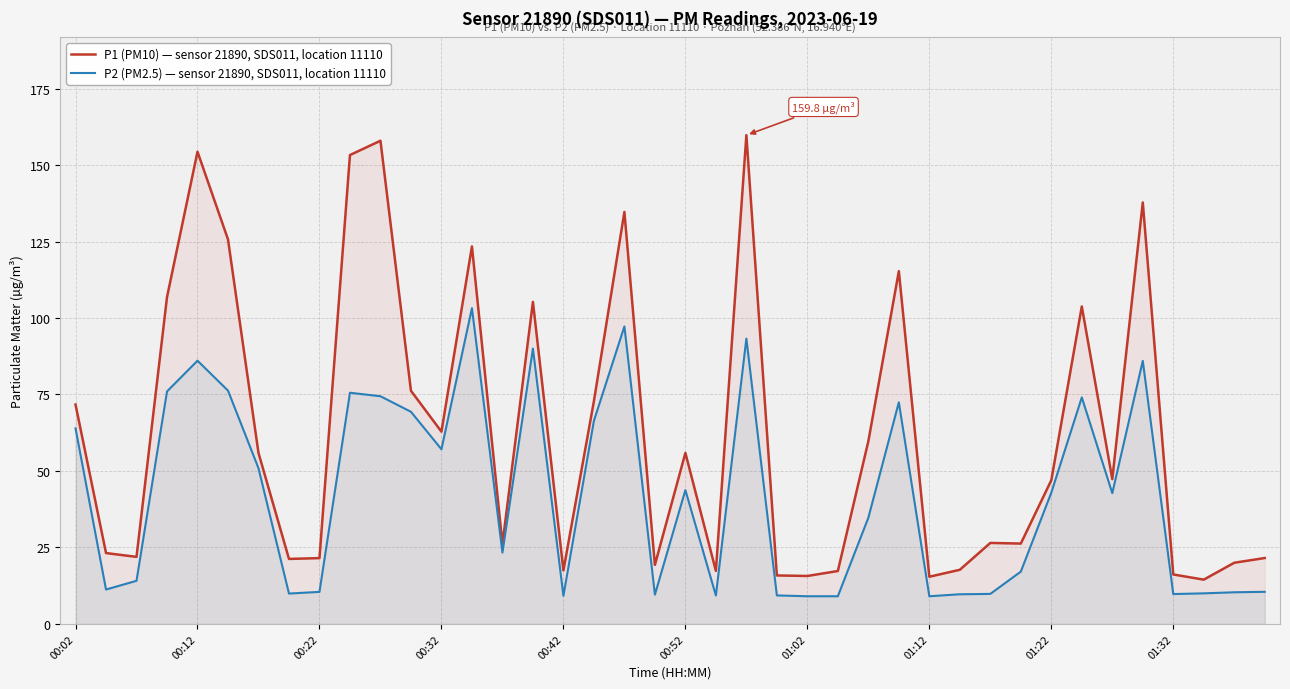

True or false: P1 (PM10) and P2 (PM2.5) intersect in this chart.

False